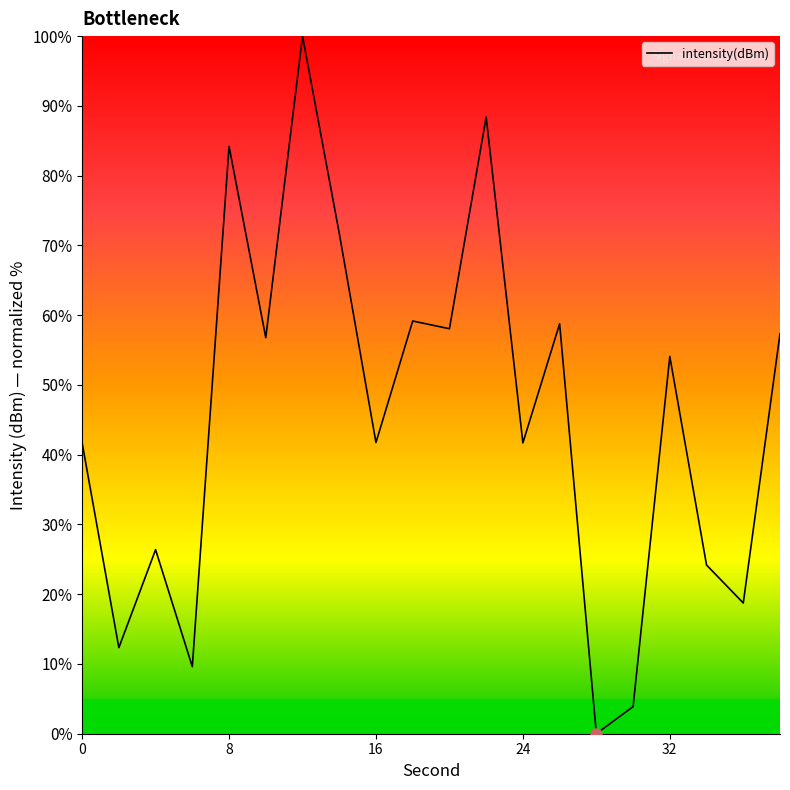

What is the greatest value displayed?

100.0